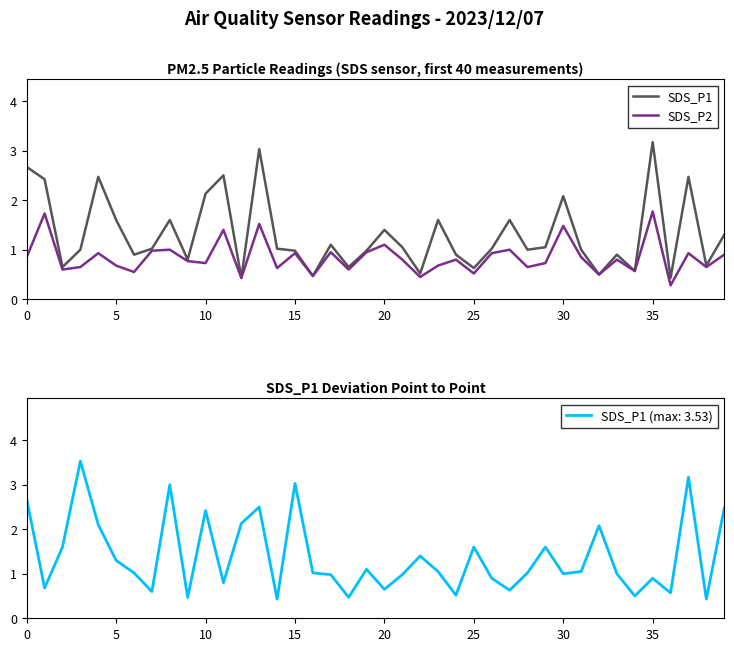

True or false: SDS_P2 and SDS_P1 cross at least once.

False